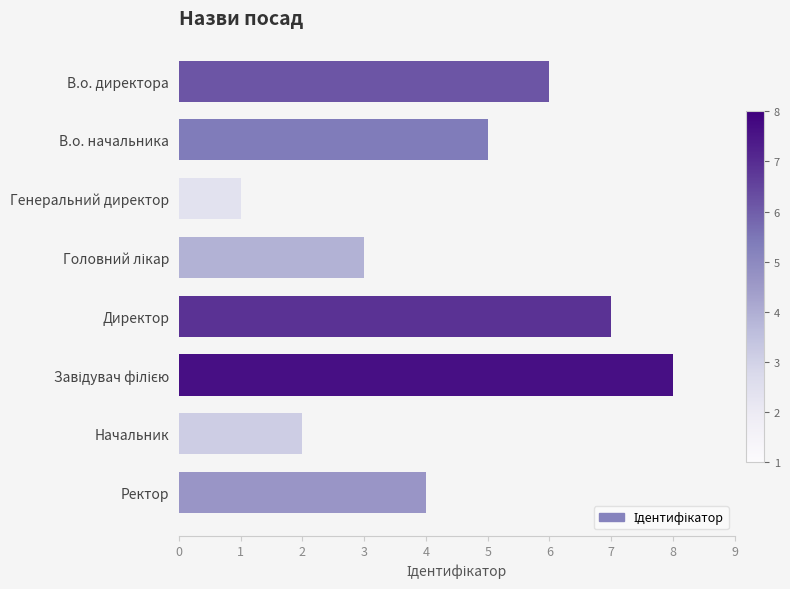

Reading bottom to top, what are all the values shown in this chart?

4	2	8	7	3	1	5	6